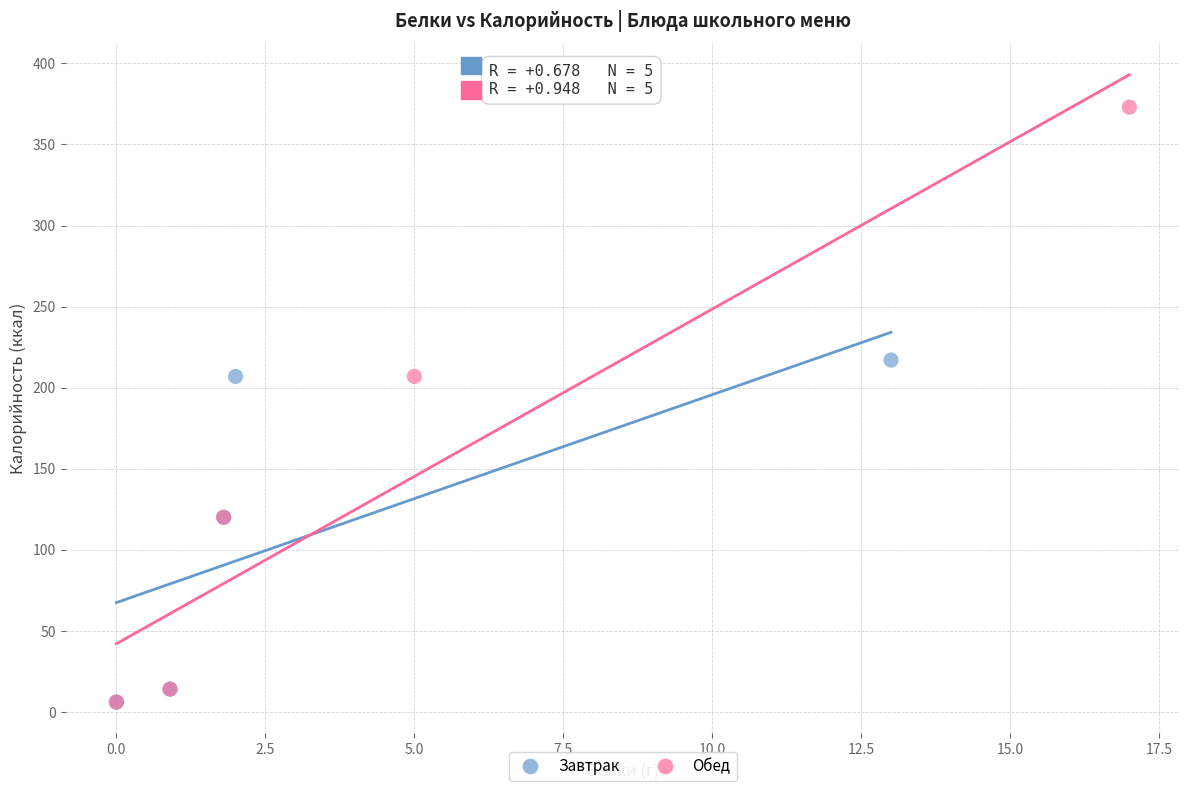

Which series contains the highest Y value?

Обед